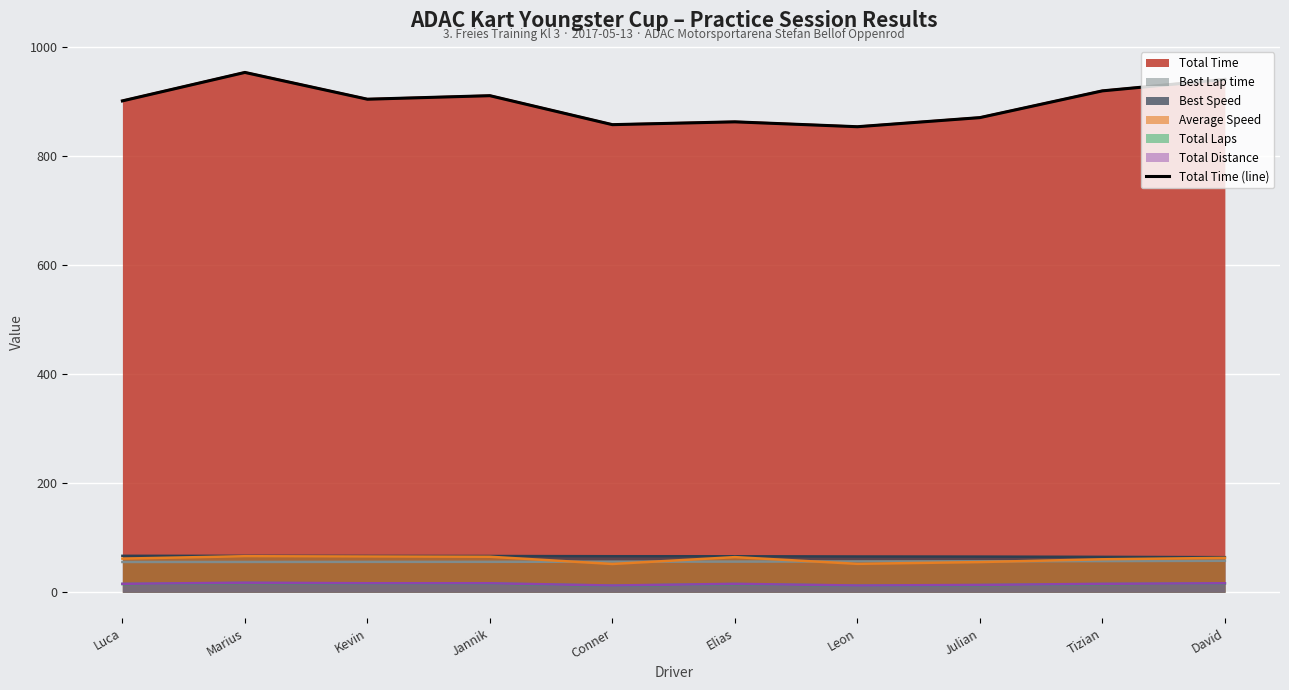

How many points are higher than both their immediate neighbors (excluding endpoints)?

3